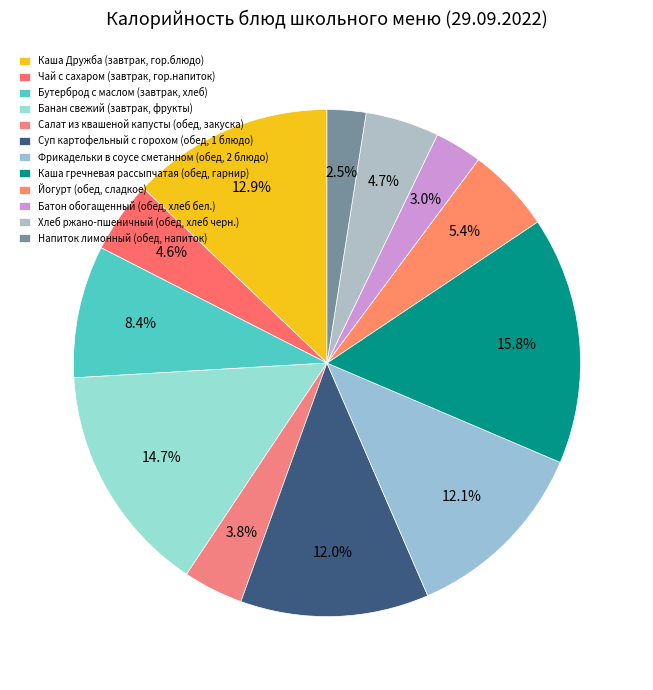

True or false: Батон обогащенный (обед, хлеб бел.) accounts for 13% of the total.

False